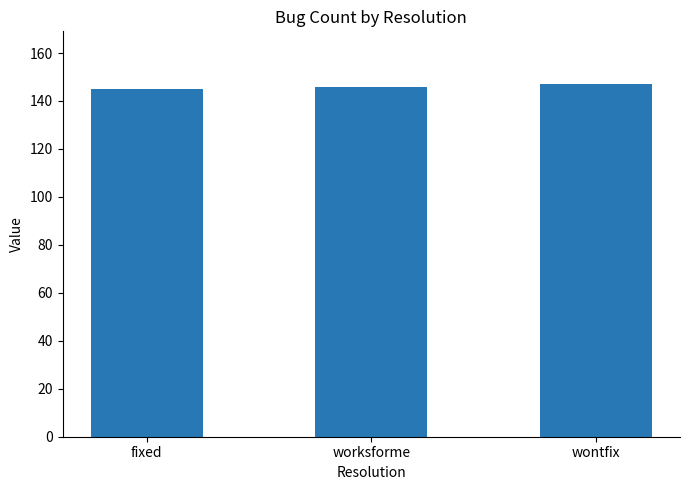

Reading left to right, what are all the values shown in this chart?

145	146	147